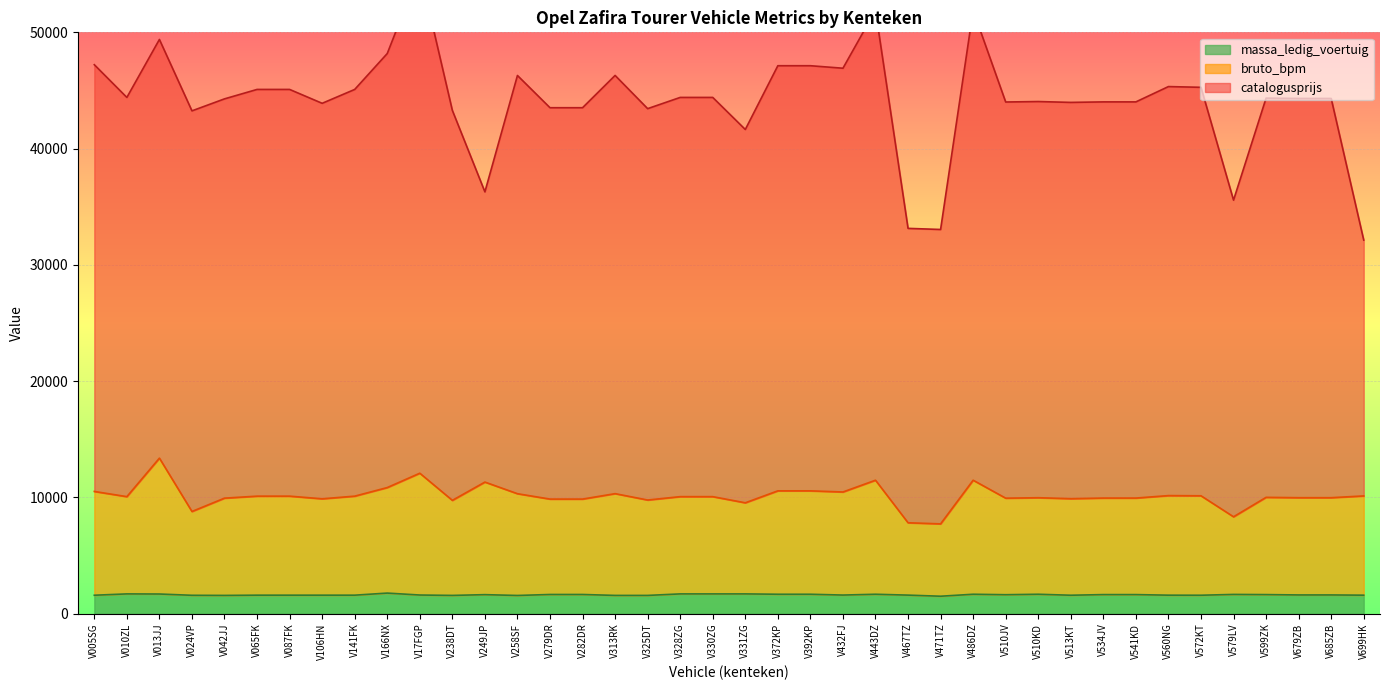

Where is the first local maximum for bruto_bpm?

V013JJ